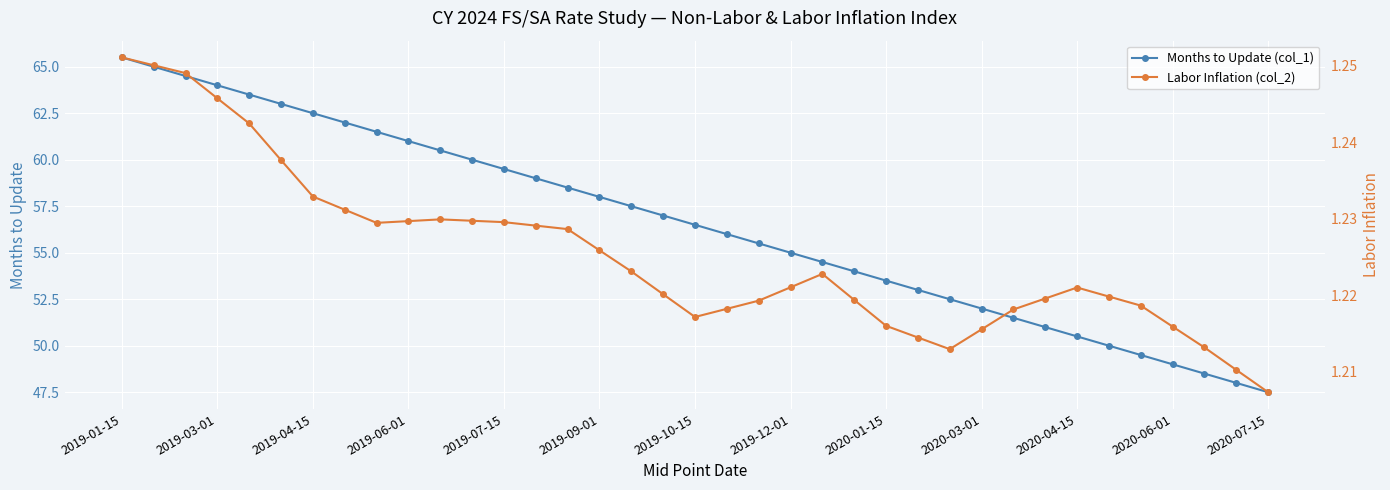

True or false: Months to Update (col_1) has a value of 25.4 at 2020-01-15.

False